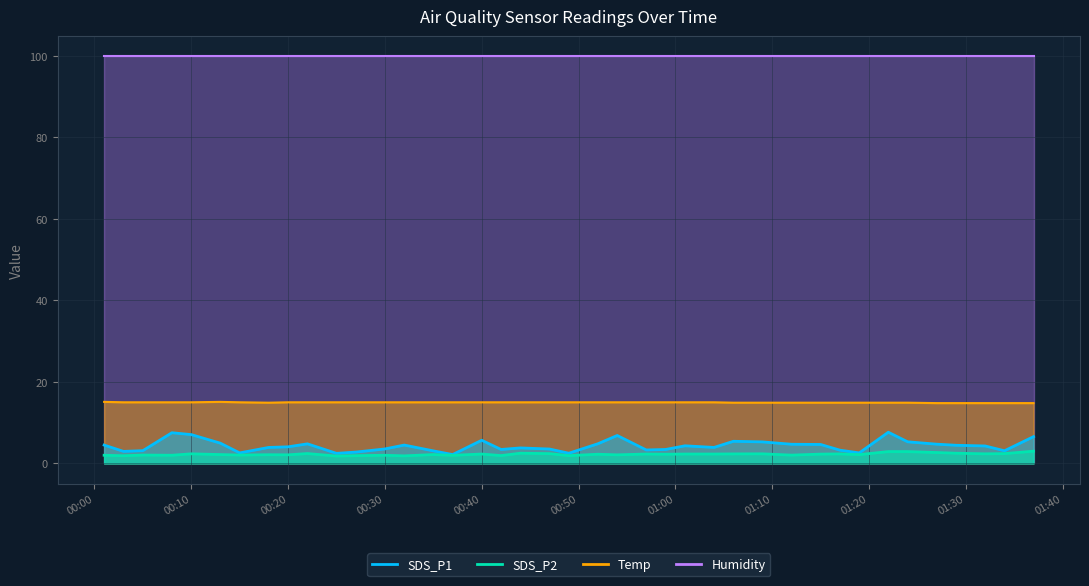

True or false: SDS_P2 and Temp intersect in this chart.

False